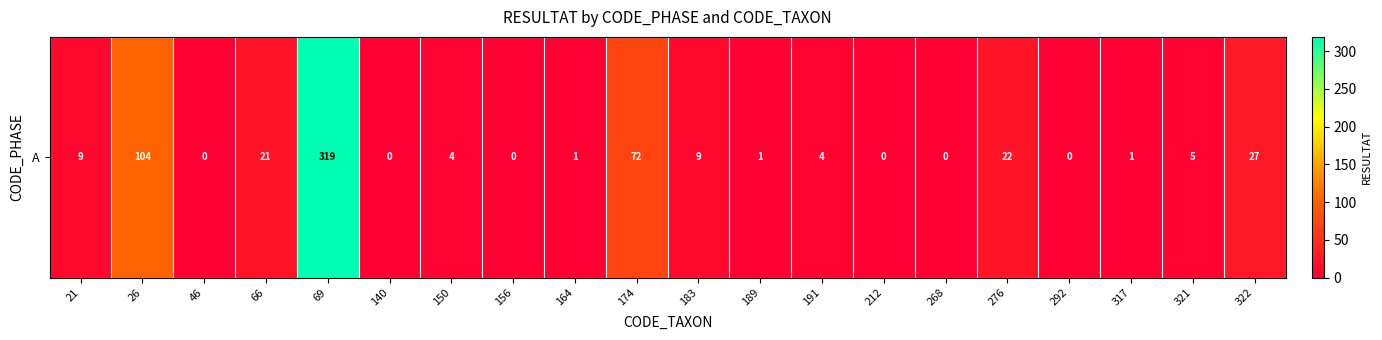

Is it true that the value at 212 is -112?

False